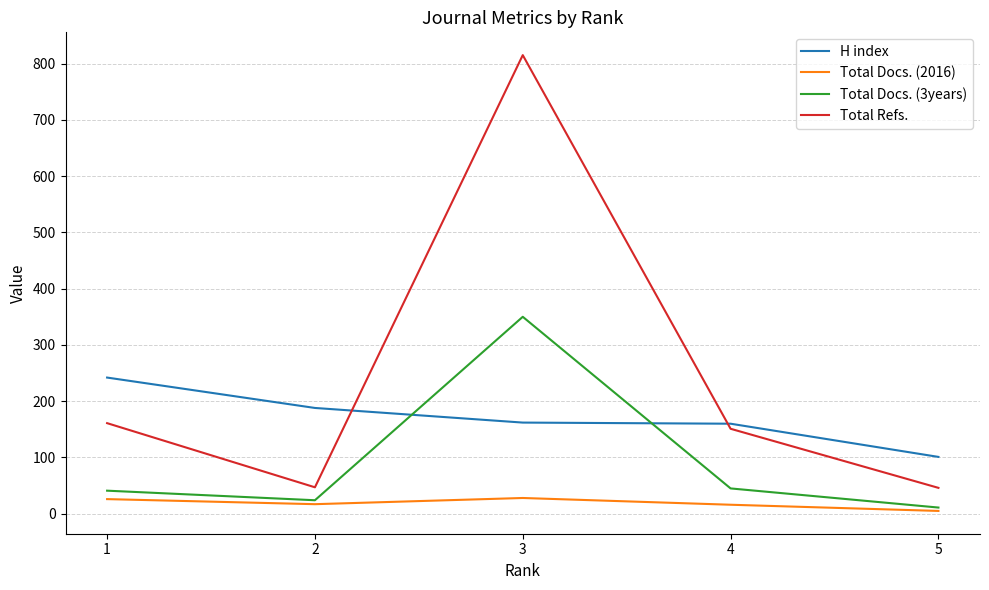

What is the maximum value for Total Docs. (2016)?

28